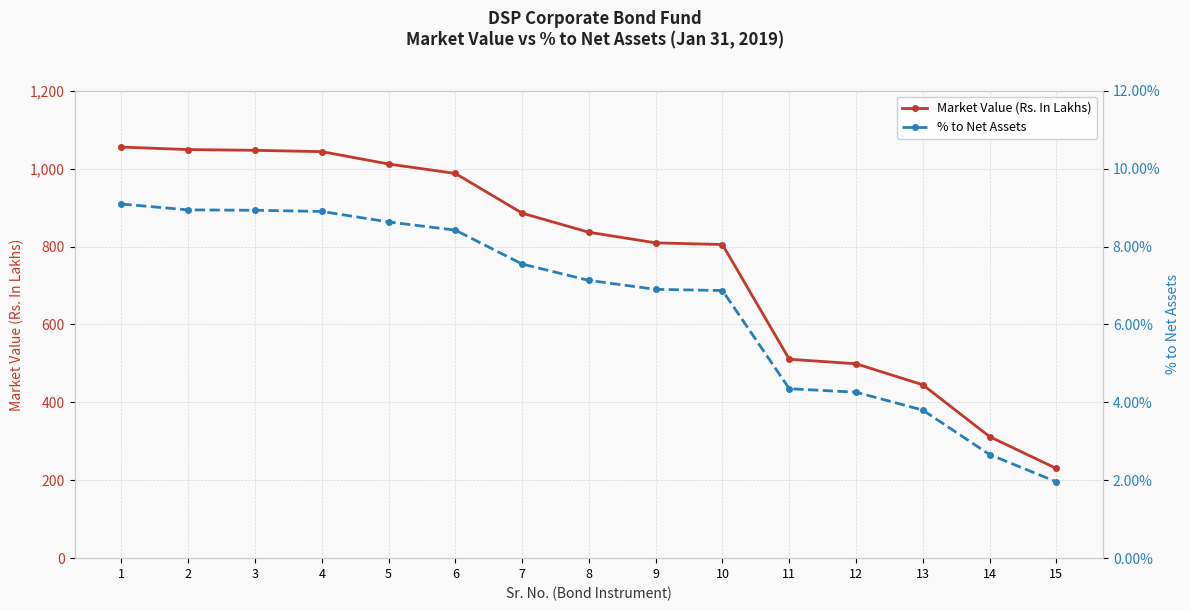

Which label corresponds to the largest value in the chart?

1